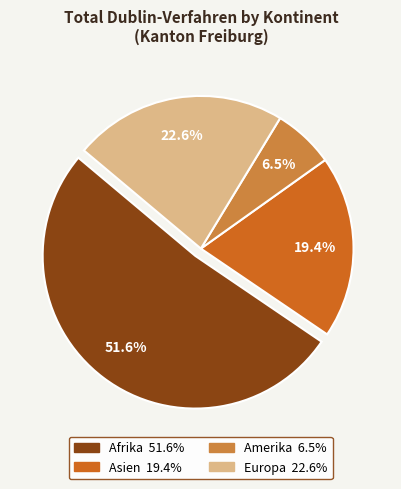

To the nearest percent, what is the average slice percentage?

25%